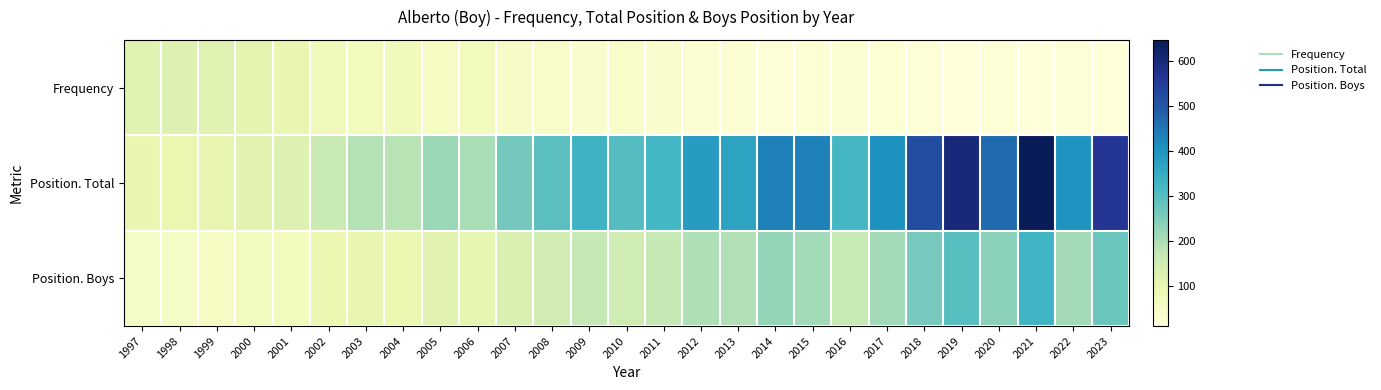

Which series has the largest range (max minus min)?

Position. Total